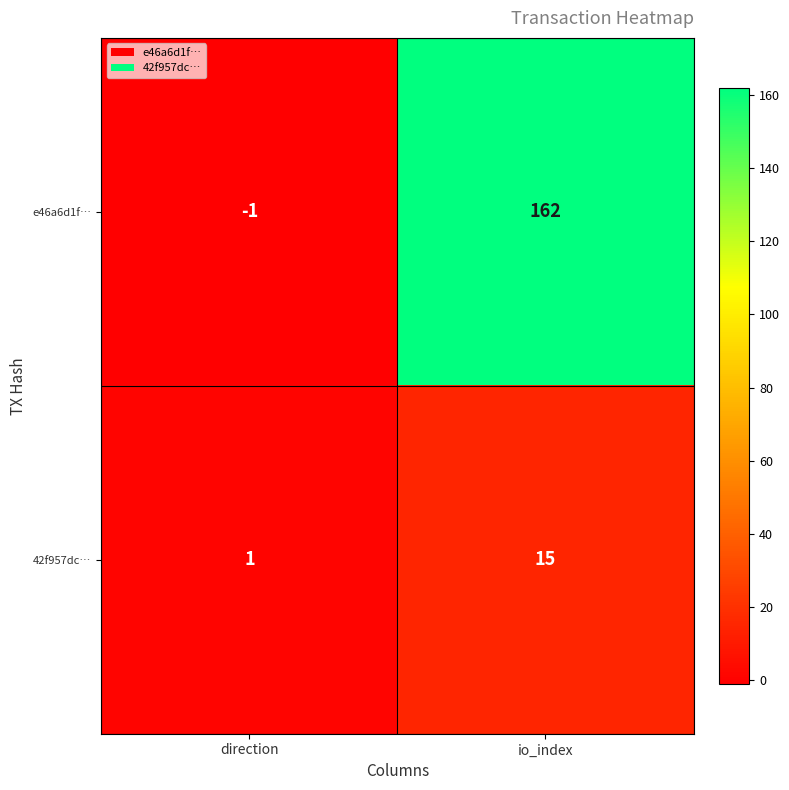

Where is 42f957dc… nearest to the value 8?

direction